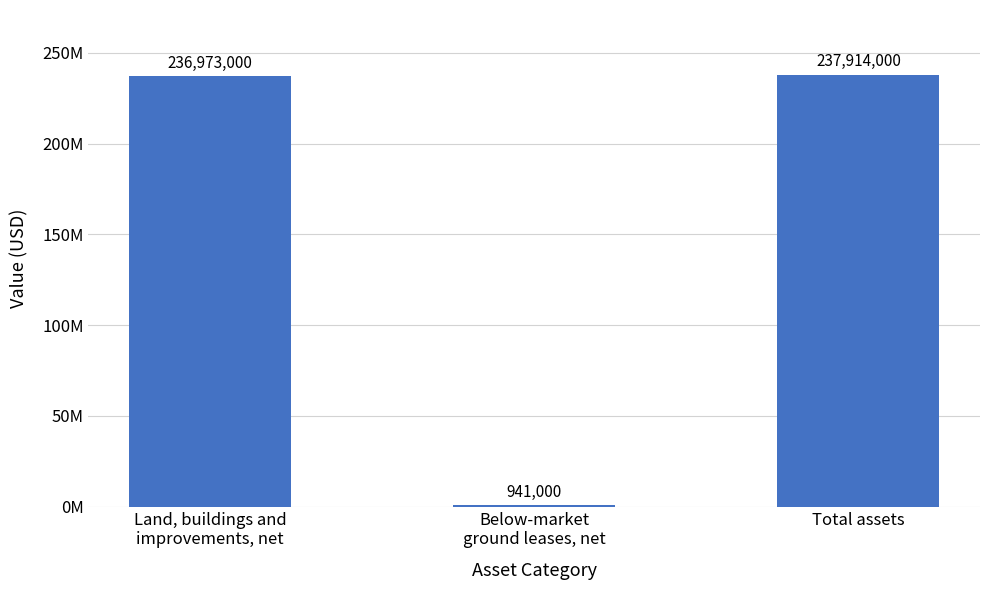

What is the change in value from Below-market
ground leases, net to Total assets?

+236973000